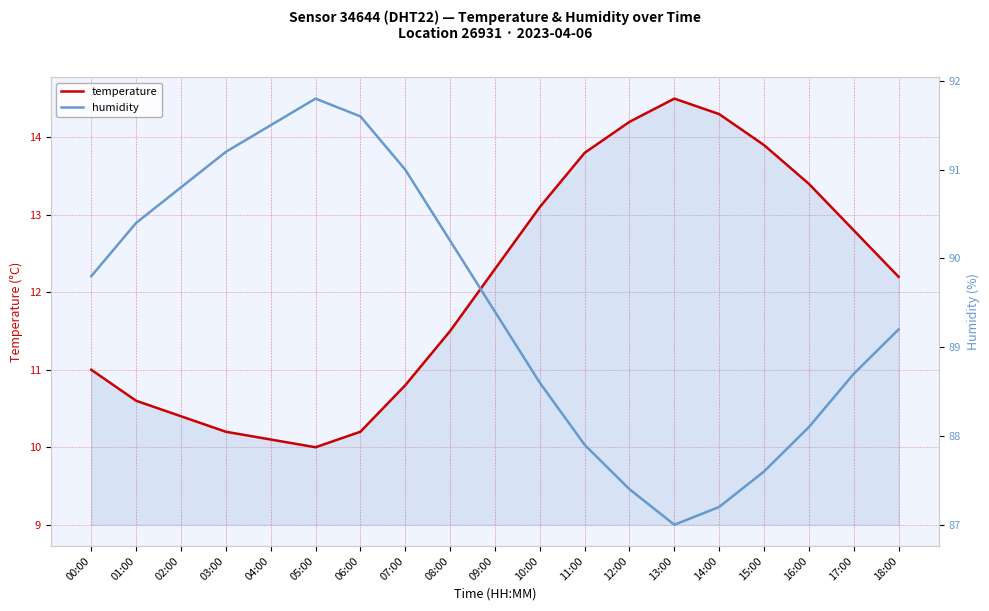

The temperature series shows 13.9 at 15:00. True or false?

True